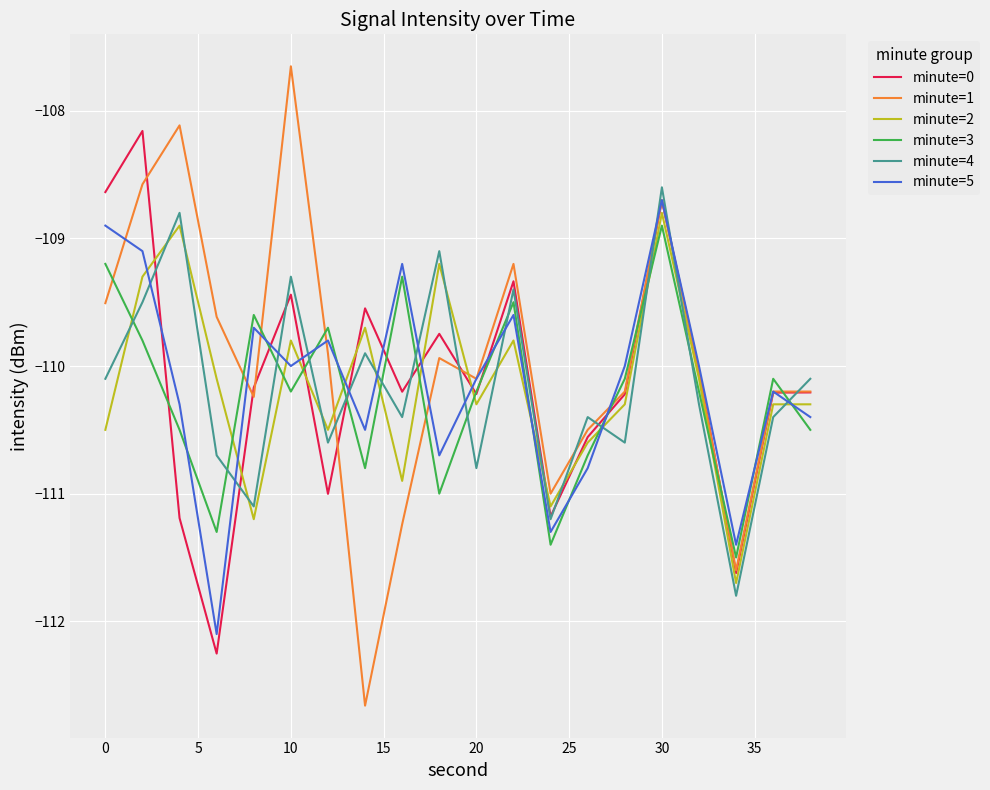

Does the chart display data point markers on the line(s)?

No